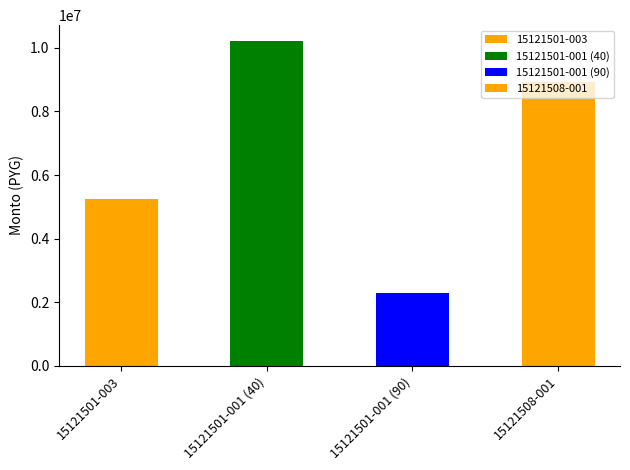

How many bars are there in total?

4